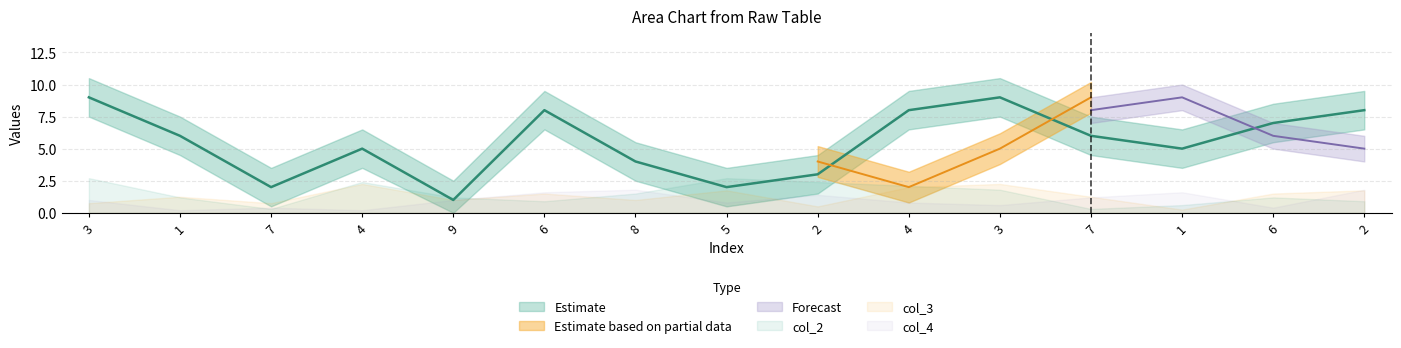

What is the sum of all col_2 values?

74